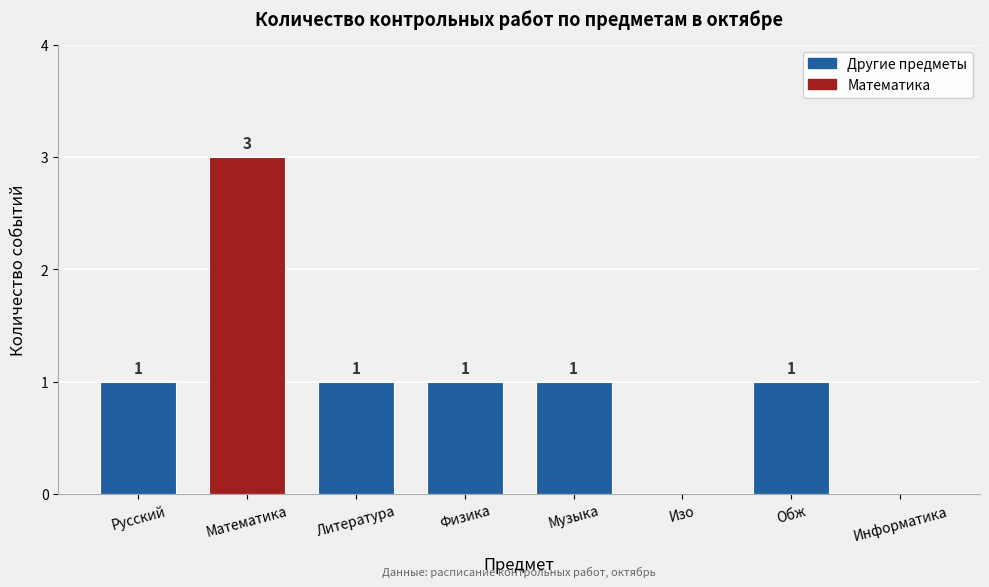

Reading right to left, what are all the values shown in this chart?

Информатика=0	Обж=1	Изо=0	Музыка=1	Физика=1	Литература=1	Математика=3	Русский=1